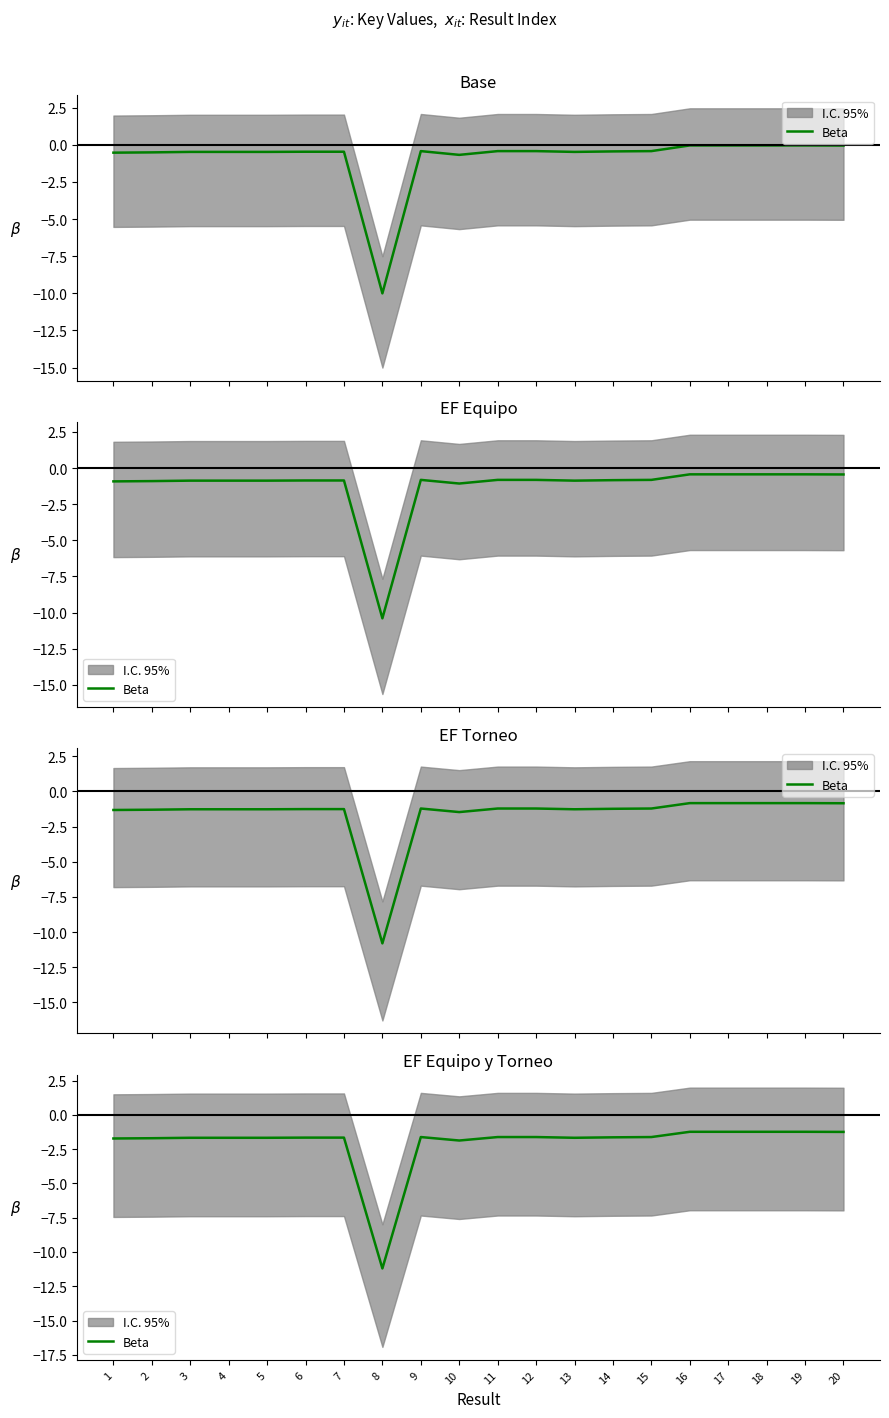

At which category does the chart reach its minimum across all series?

8